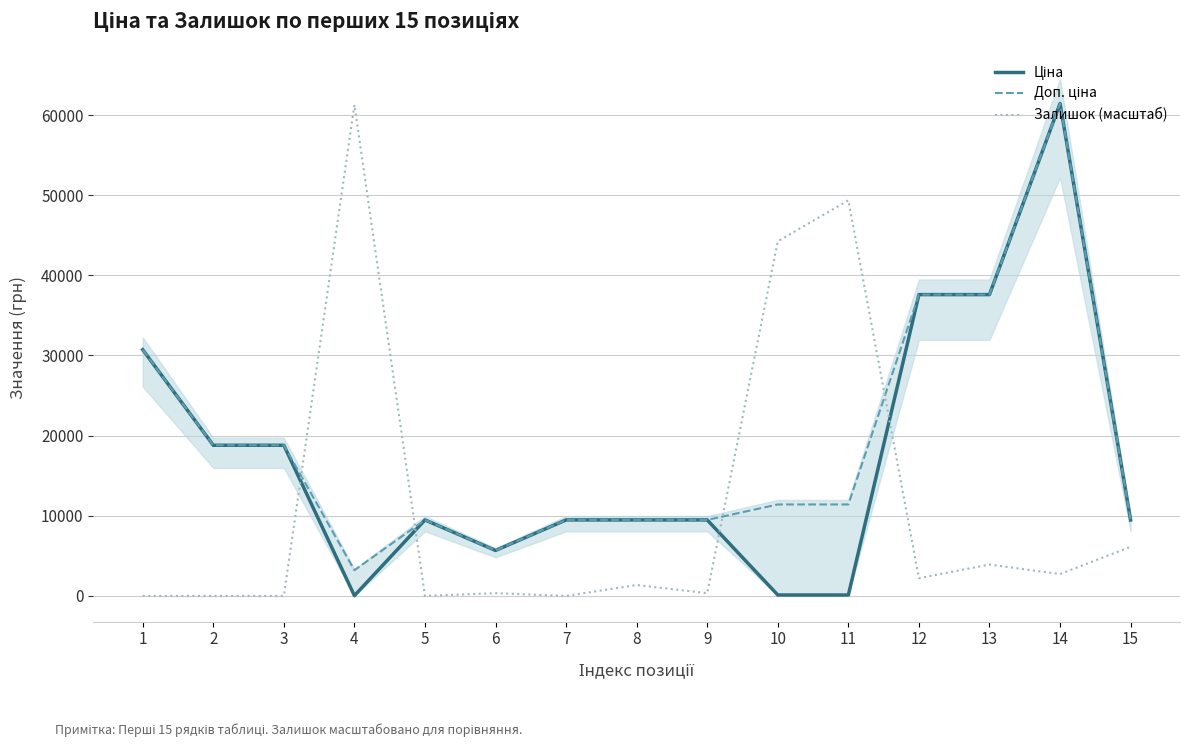

At which category is the sum across all series the highest?

14